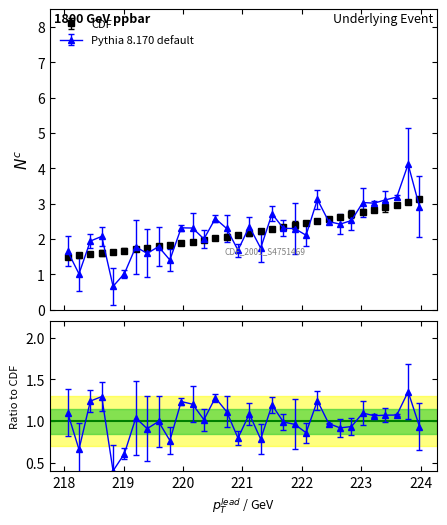

Which series changed the most between 218.0596 and 219.7801?

Pythia 8.170 default